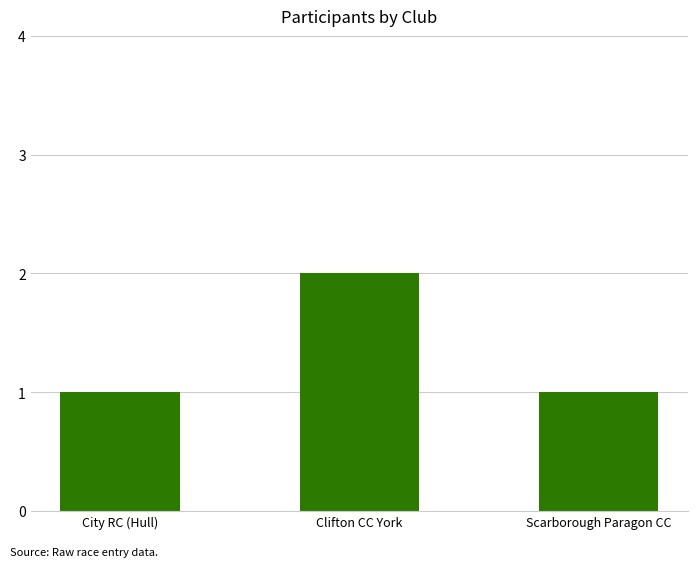

Between Scarborough Paragon CC and Clifton CC York, which is larger?

Clifton CC York